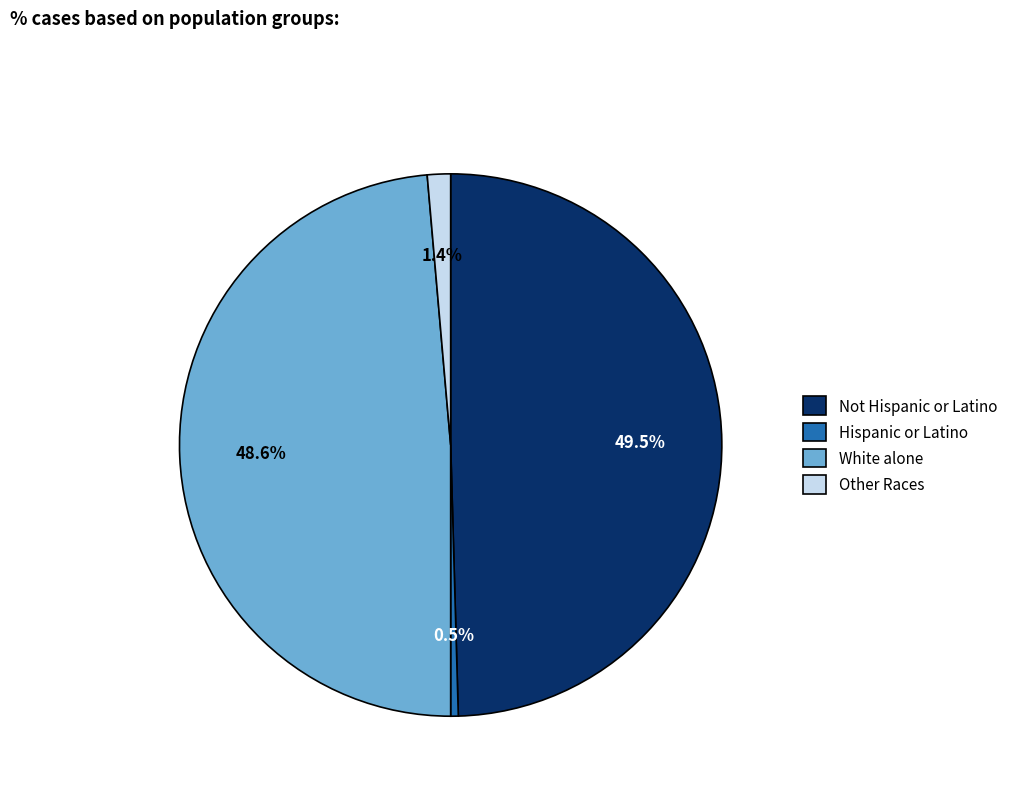

Does any single category account for the majority?

No